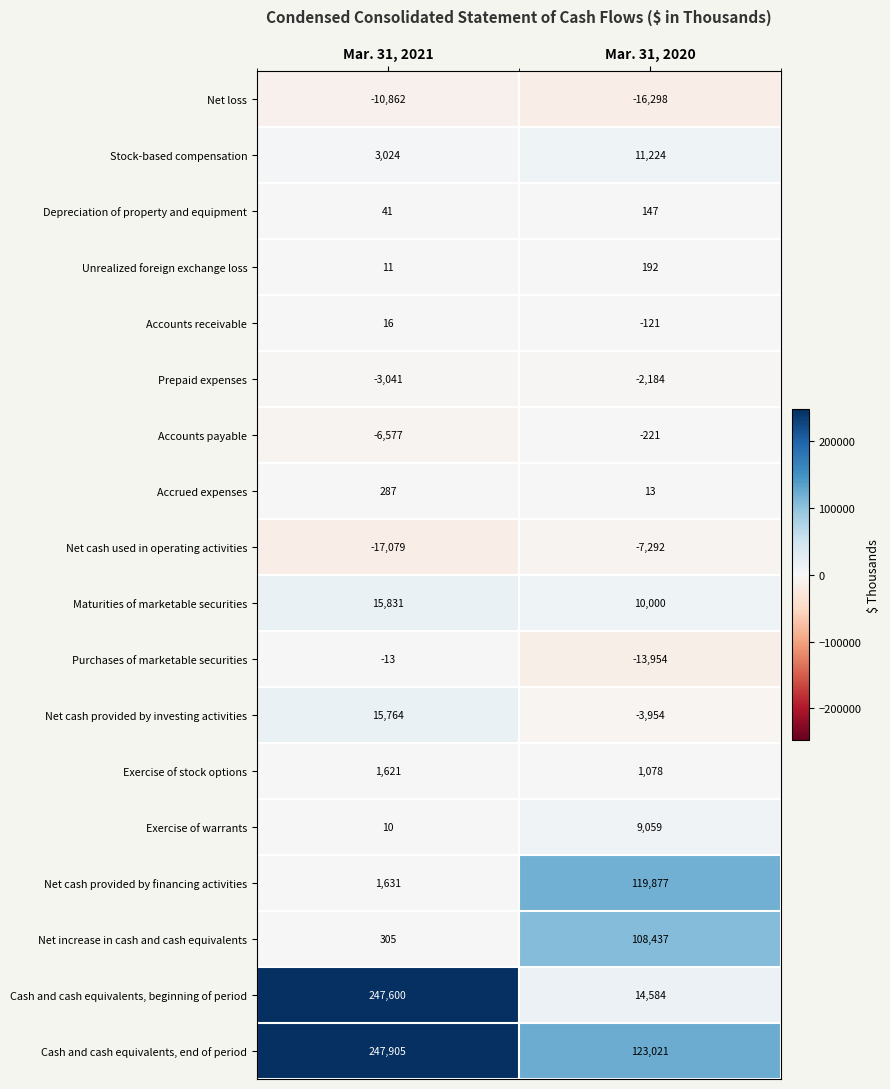

Is it true that Exercise of warrants equals 17 at Mar. 31, 2021?

False